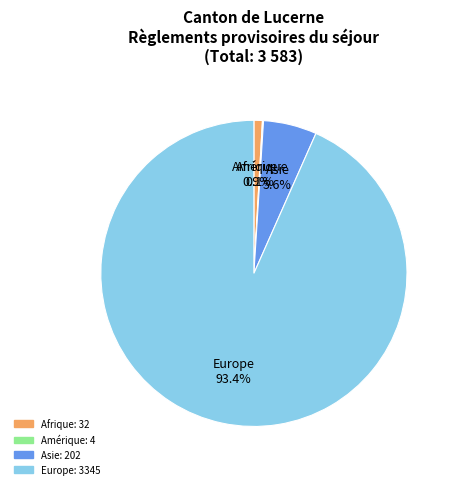

Does any single category account for the majority?

Yes